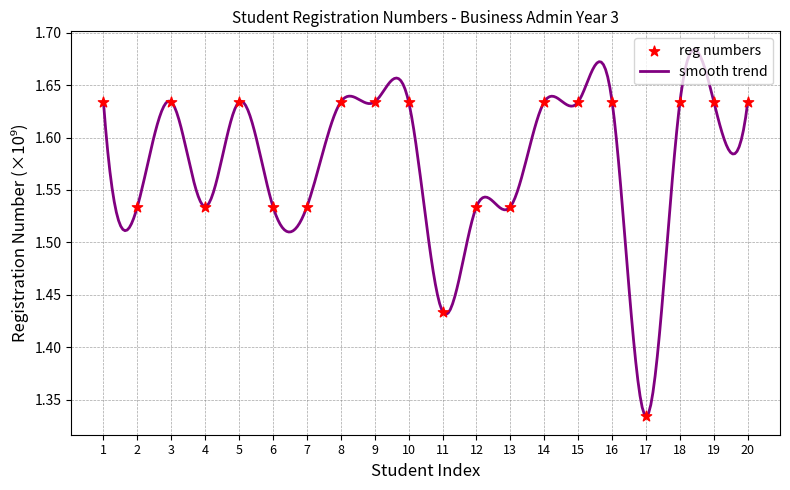

Which has a higher value, 12 or 16?

16